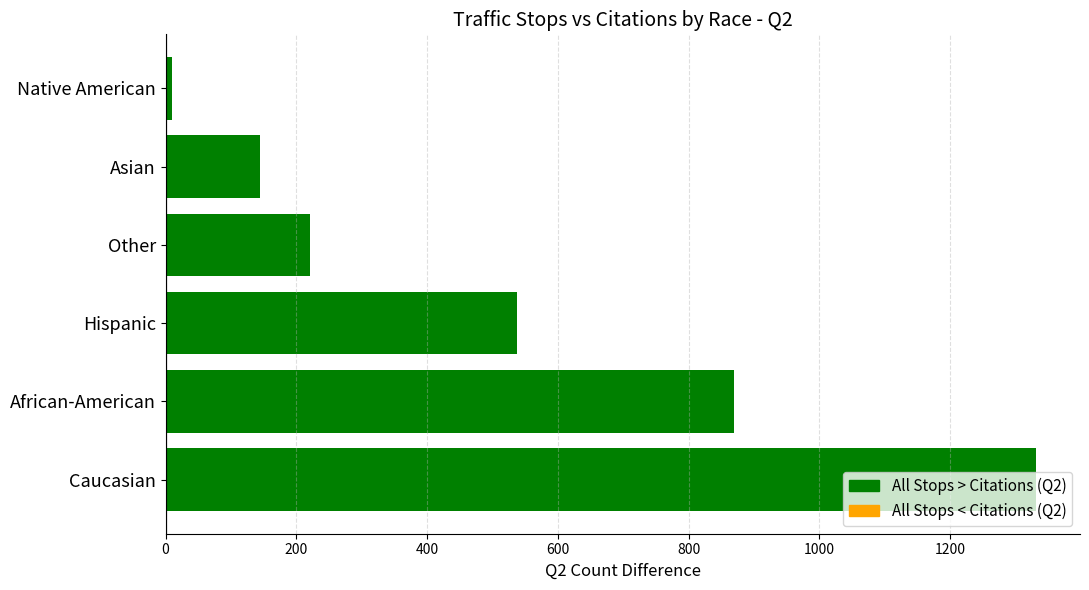

Which has a higher value, African-American or Hispanic?

African-American